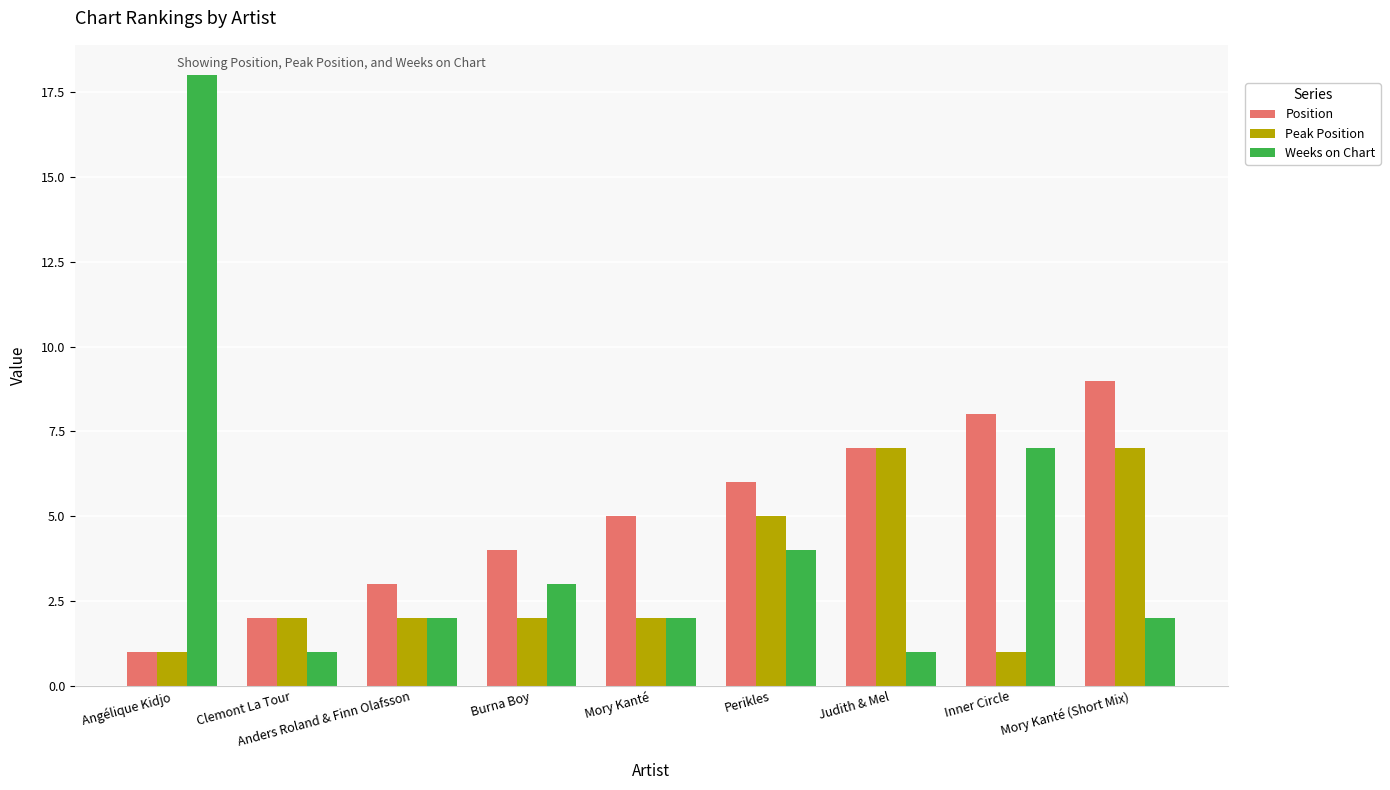

Which series has the largest total across all categories?

Position